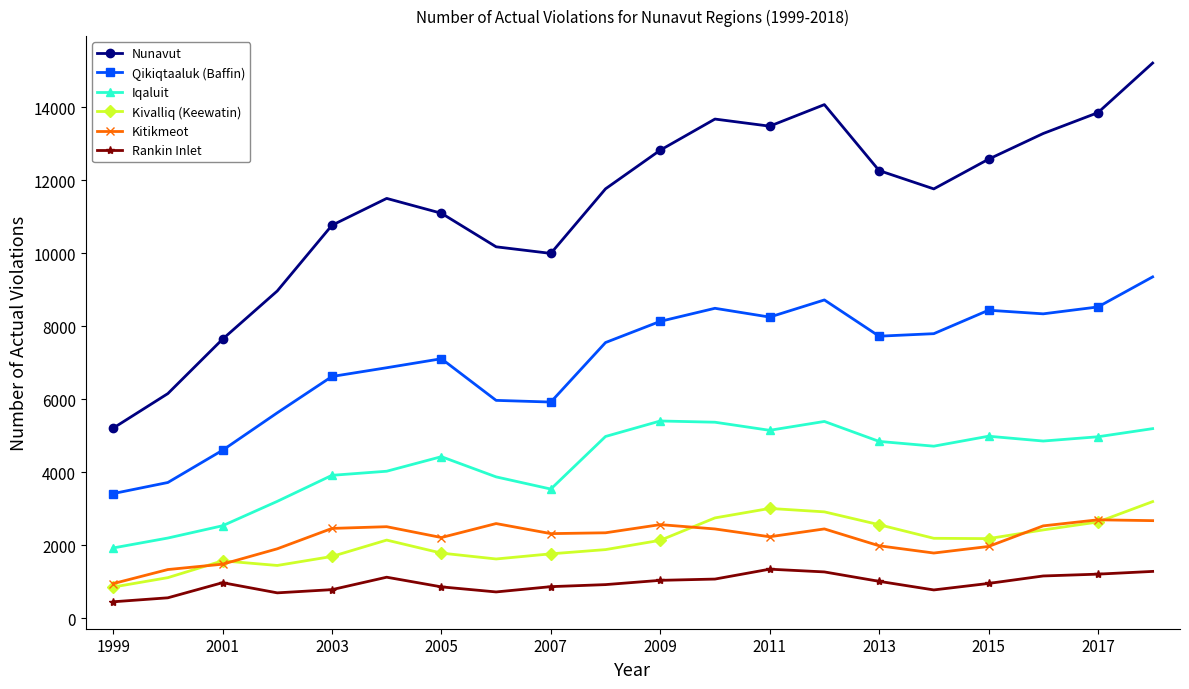

What is the sum of all Iqaluit values?

85474